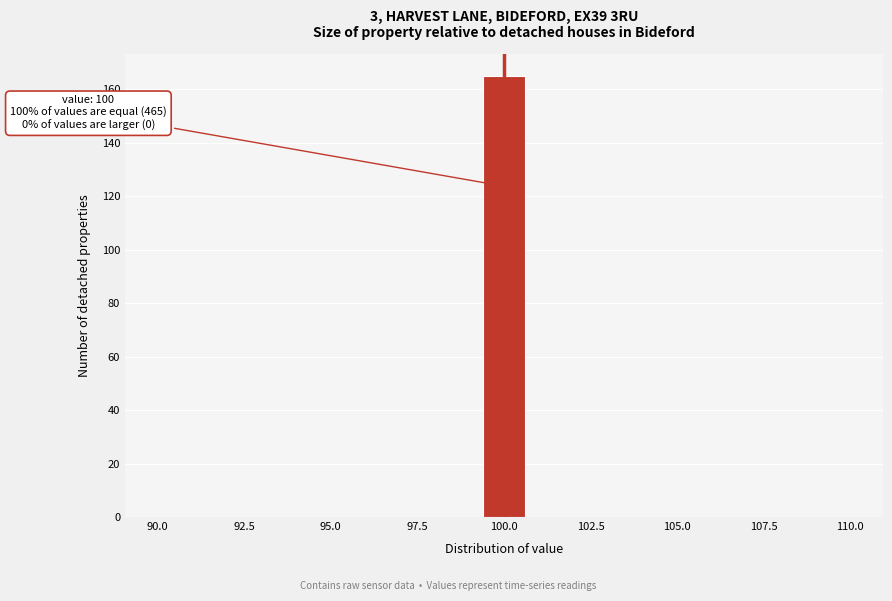

Read against the x-axis, roughly where is the centre of the tallest bar?

100.0